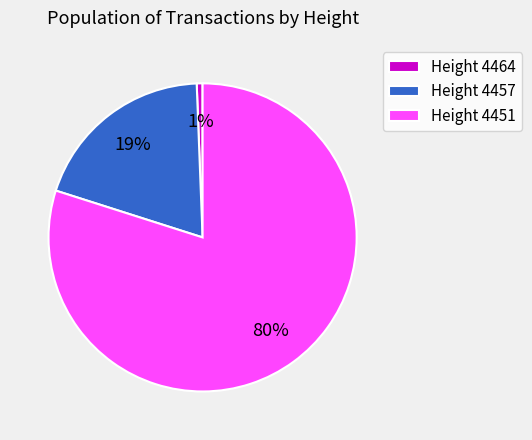

Which category accounts for the majority?

Height 4451